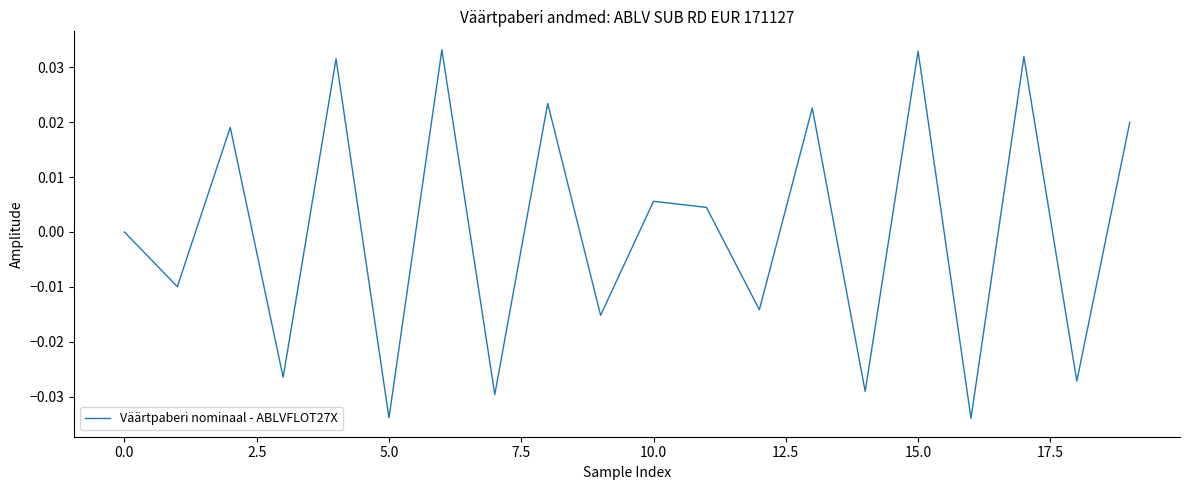

What is the label of the 10th point from the right?

10